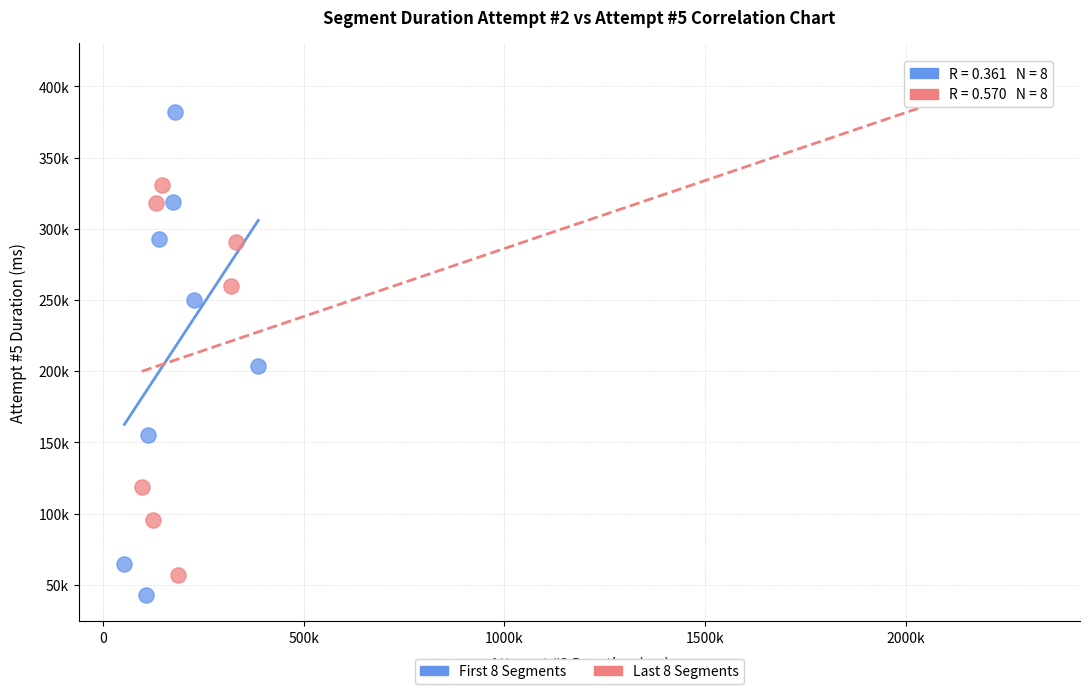

Which series has the widest spread of Y values?

Last 8 Segments